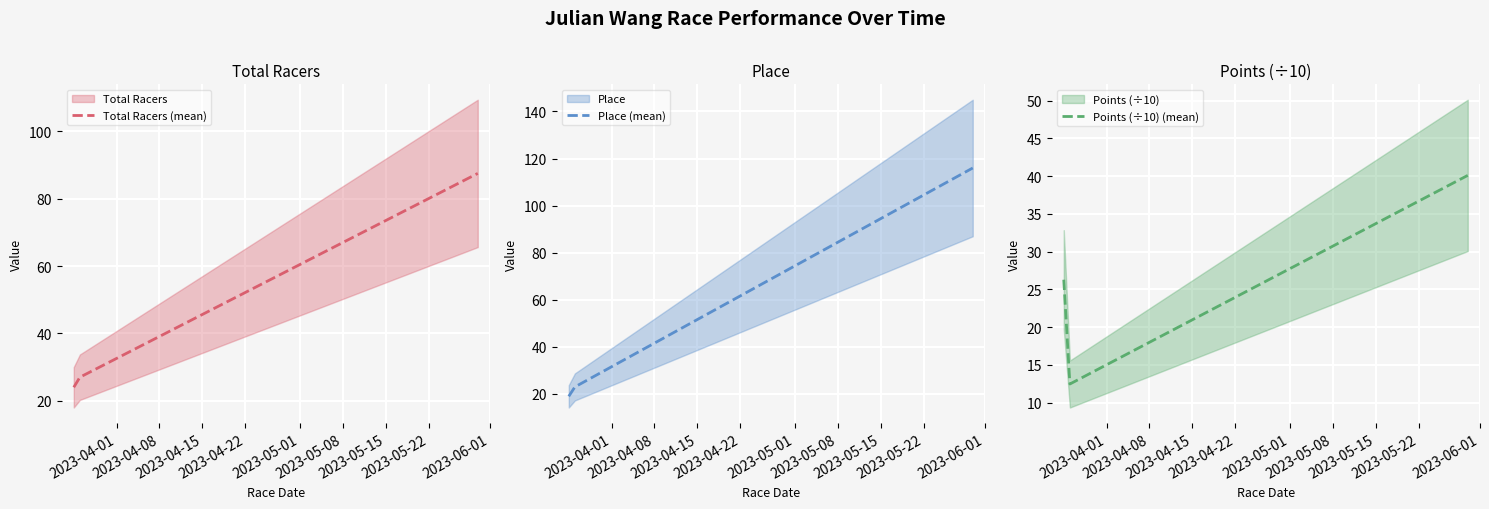

What is the maximum value for Place (mean)?

116